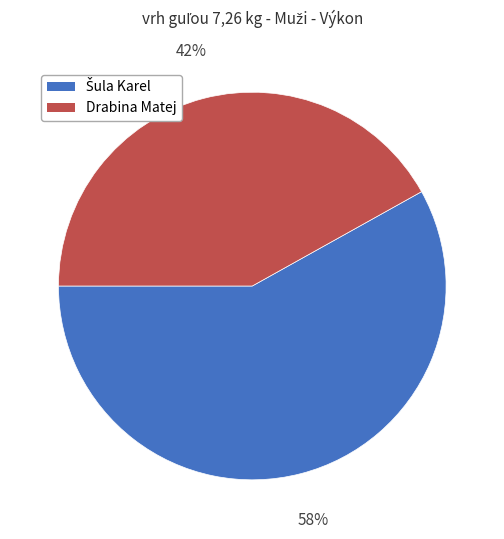

How many segments does this pie chart have?

2